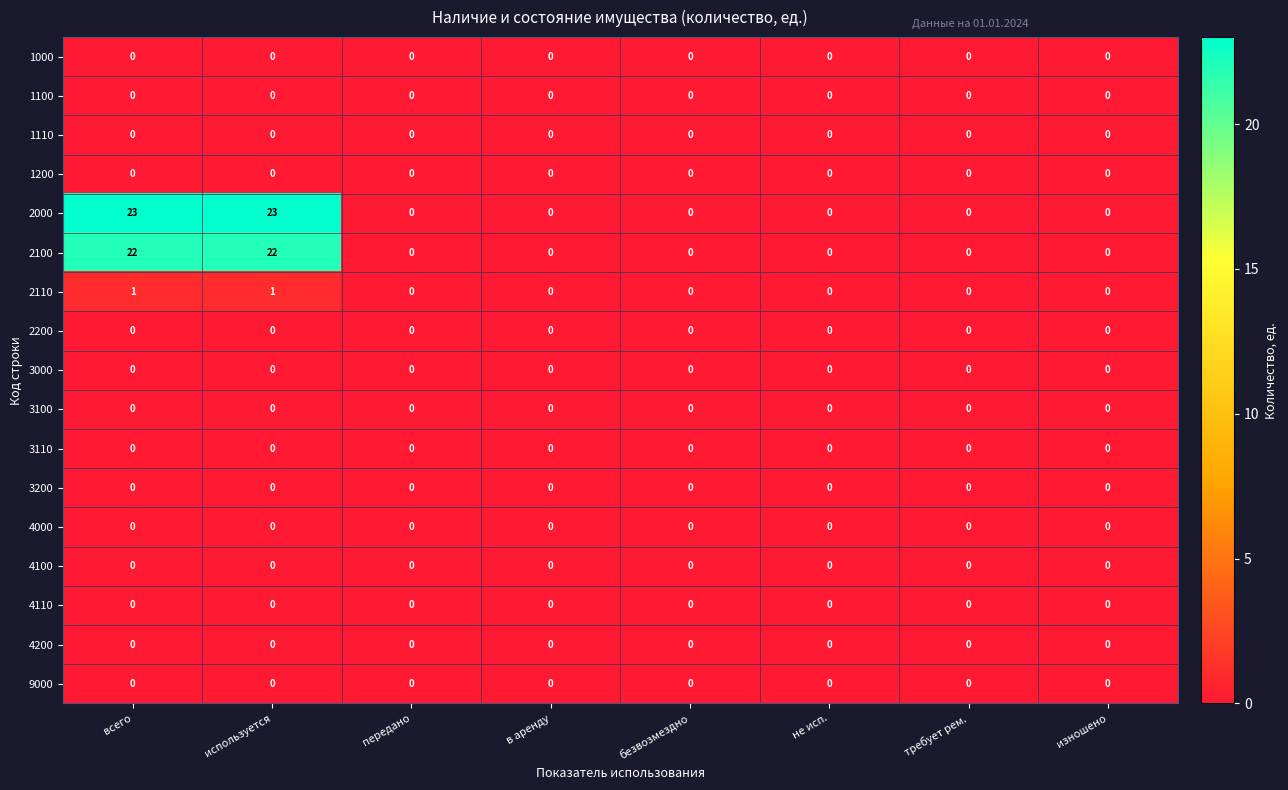

True or false: 1000 has a value of 0 at не исп..

True